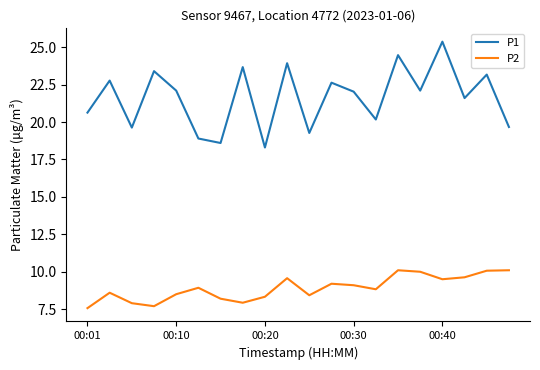

What is the smallest value displayed?

7.6